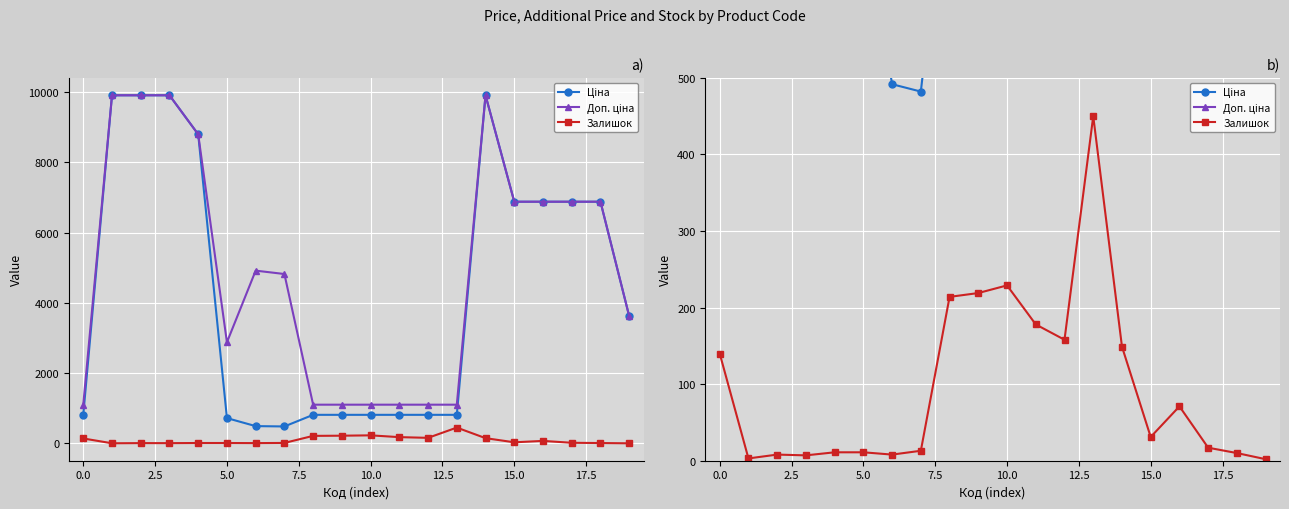

What is the total value across all series at 2.5?

19825.0